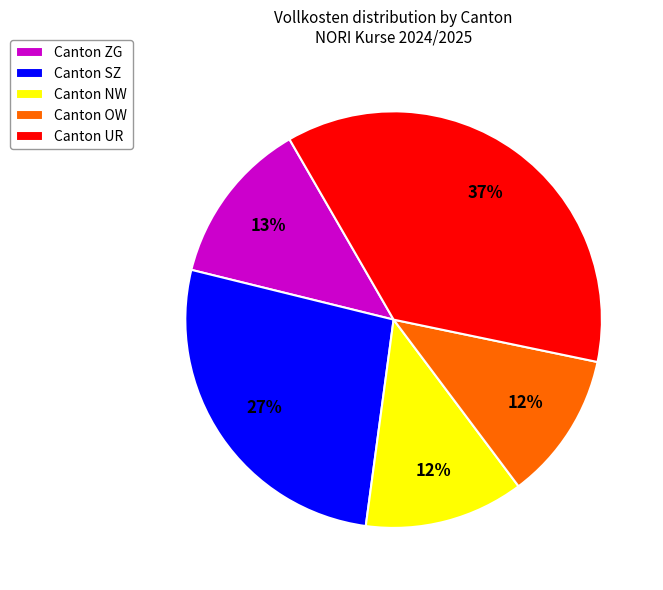

The Canton NW slice represents 12% of the pie. True or false?

True